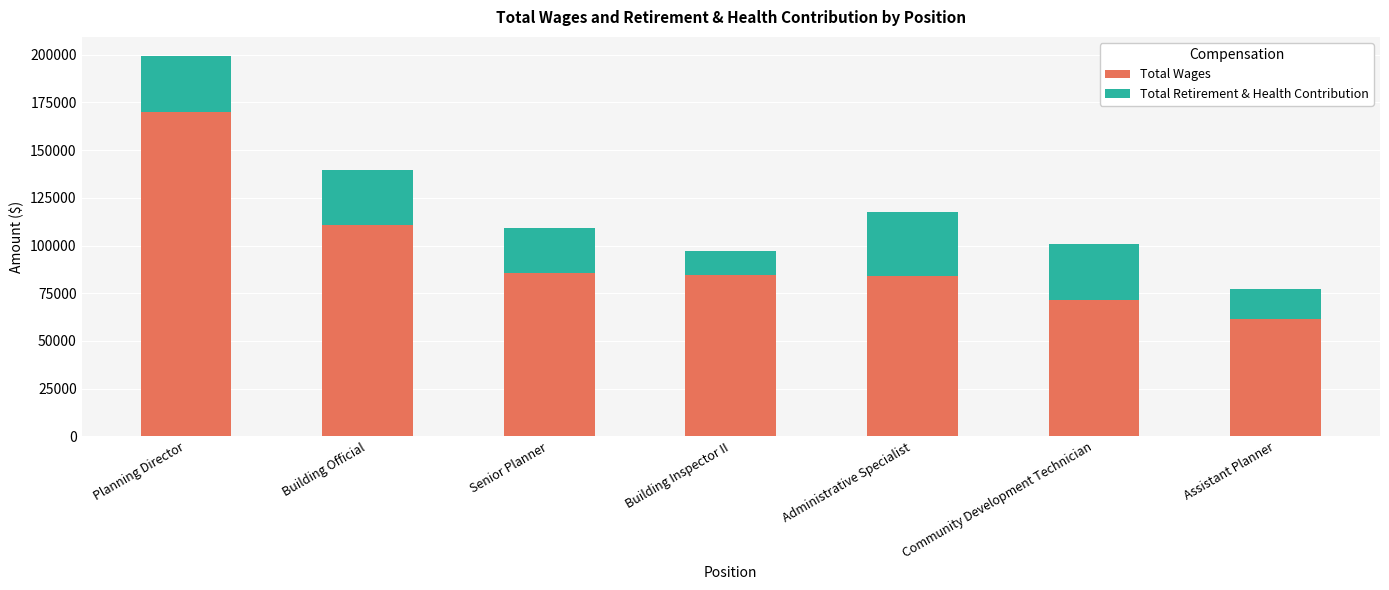

Where does the Total Wages series first go above 84438?

Planning Director